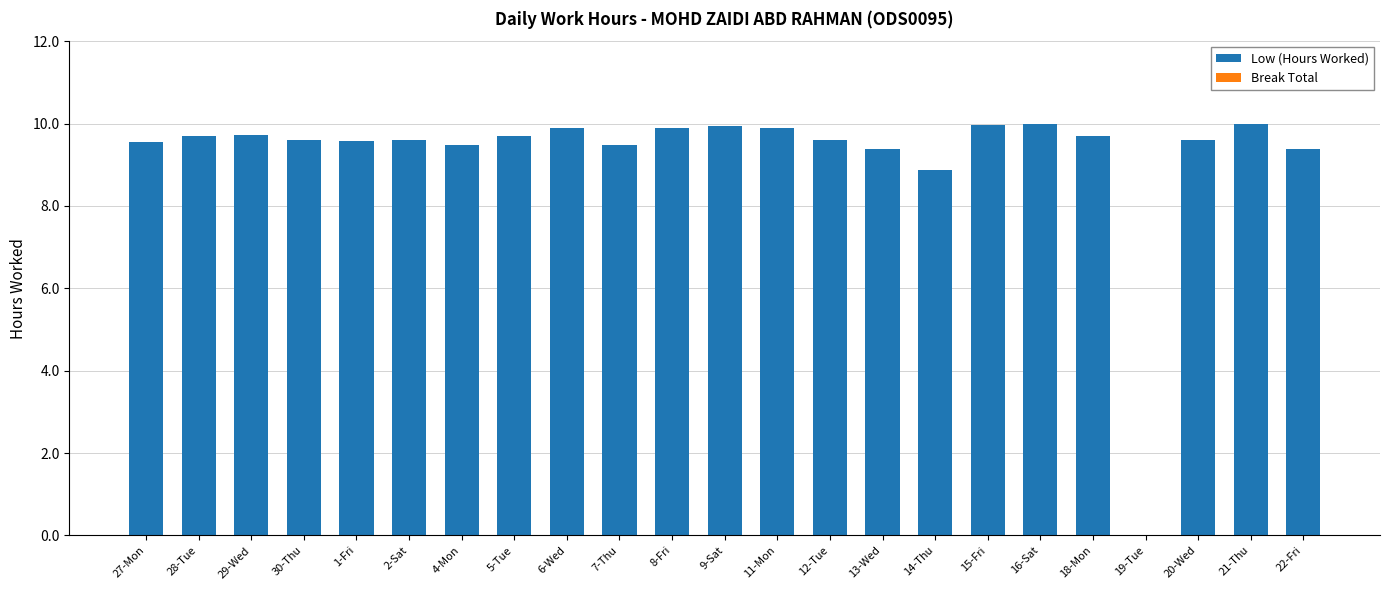

At which label is the value closest to 5?

14-Thu